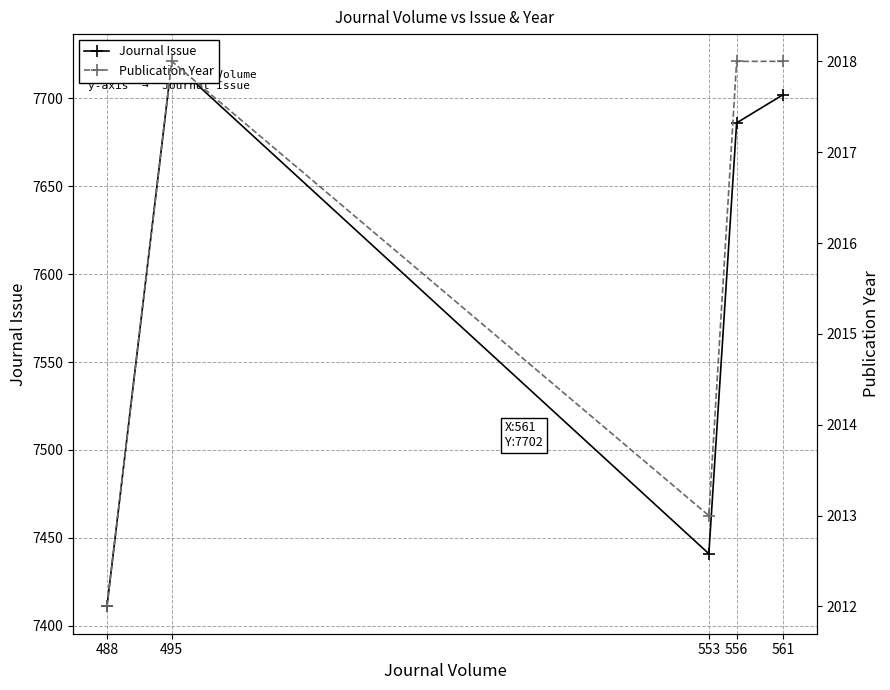

Which category has the lowest value in the Journal Issue series?

488